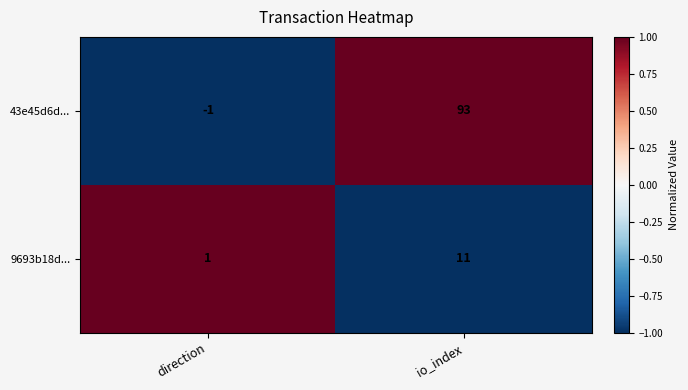

True or false: 43e45d6d... has a value of 93 at io_index.

True